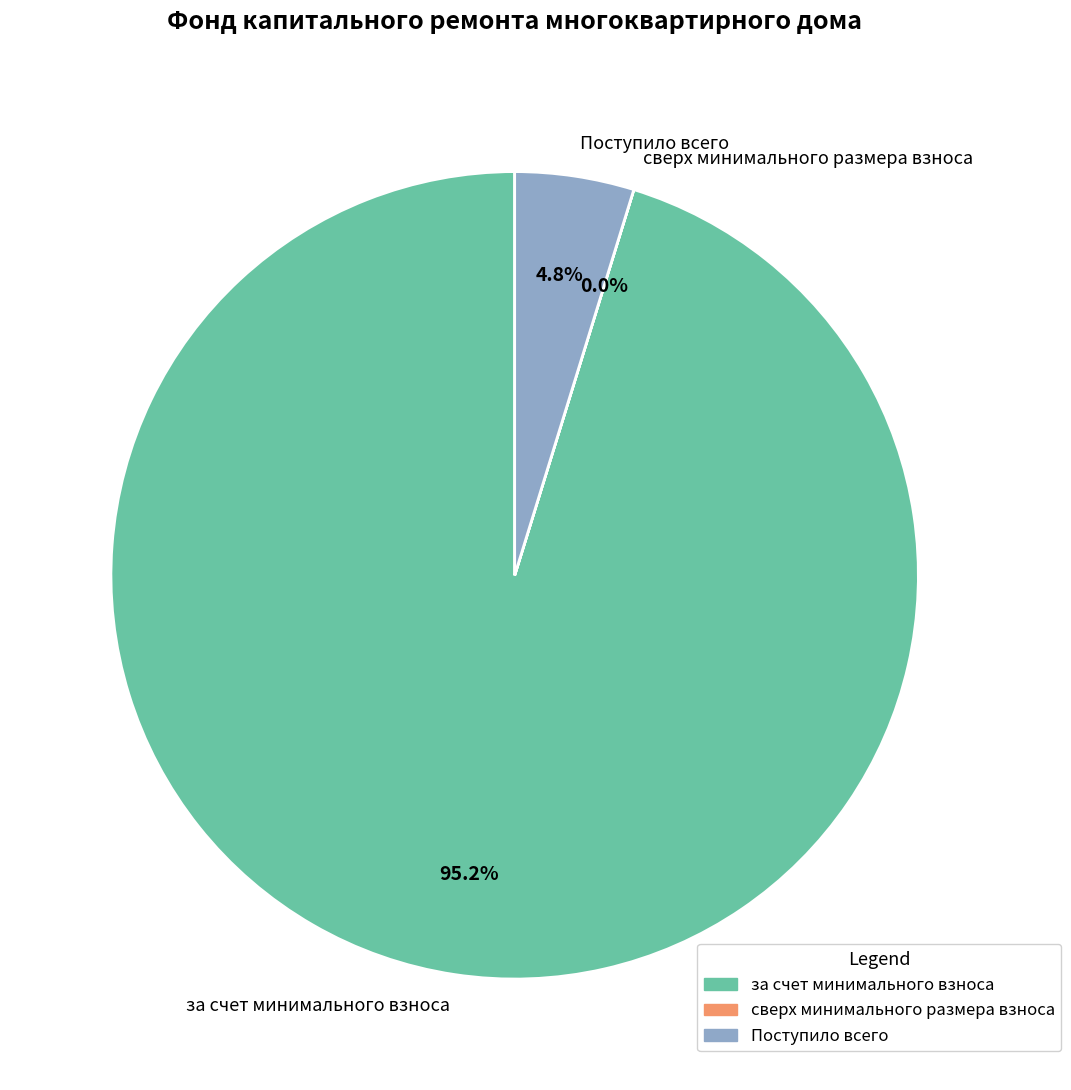

Which category has the biggest portion of the pie?

за счет минимального взноса